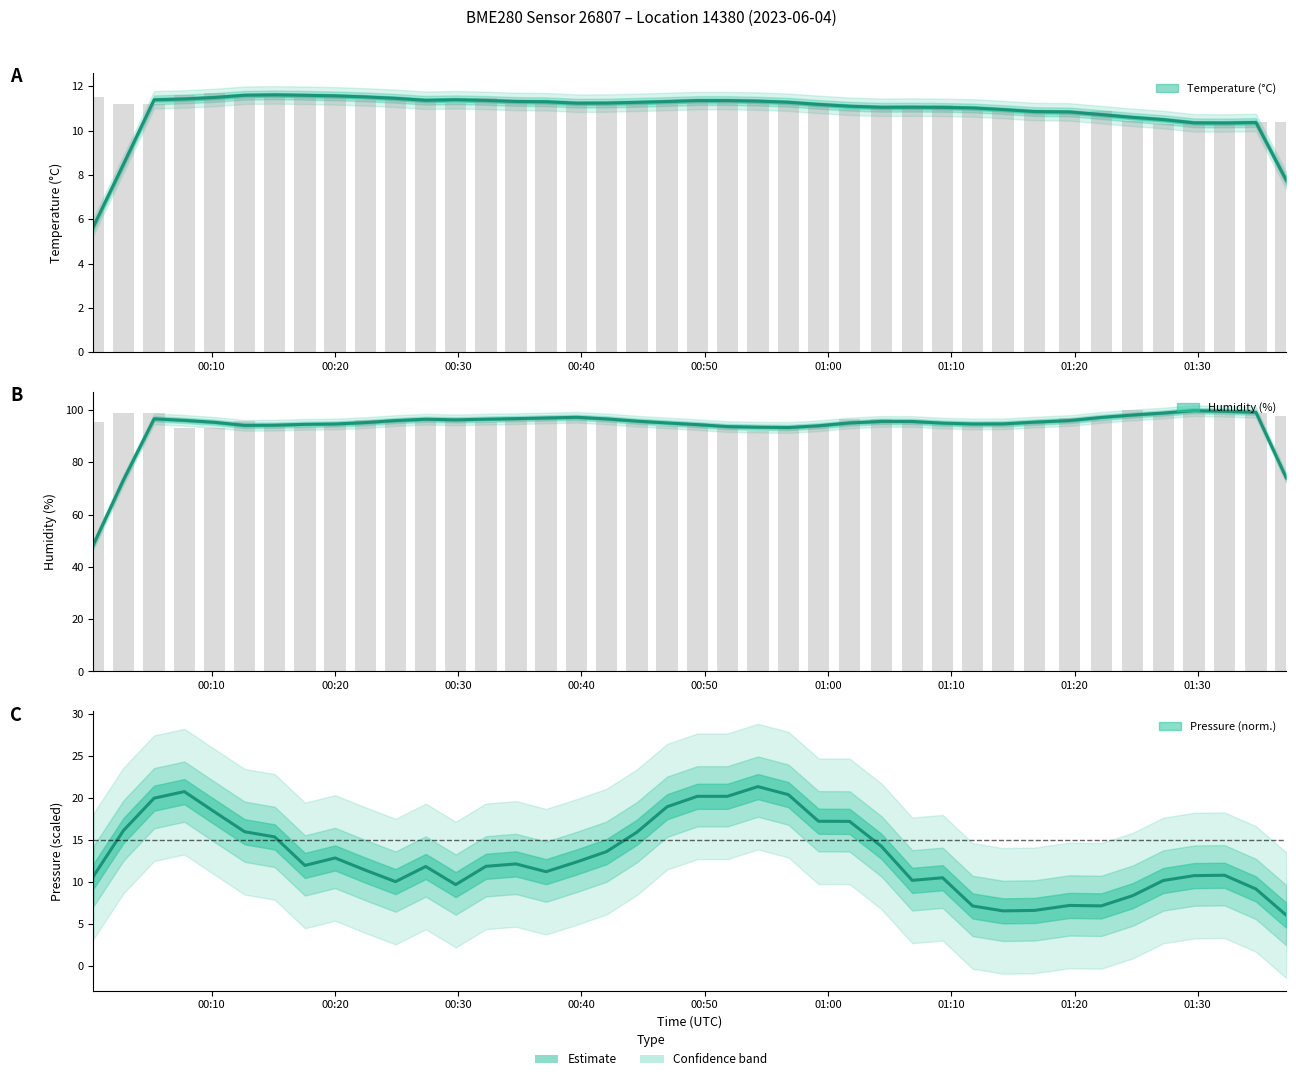

Is the value of humidity at 15 greater than the value of temperature at 30?

Yes